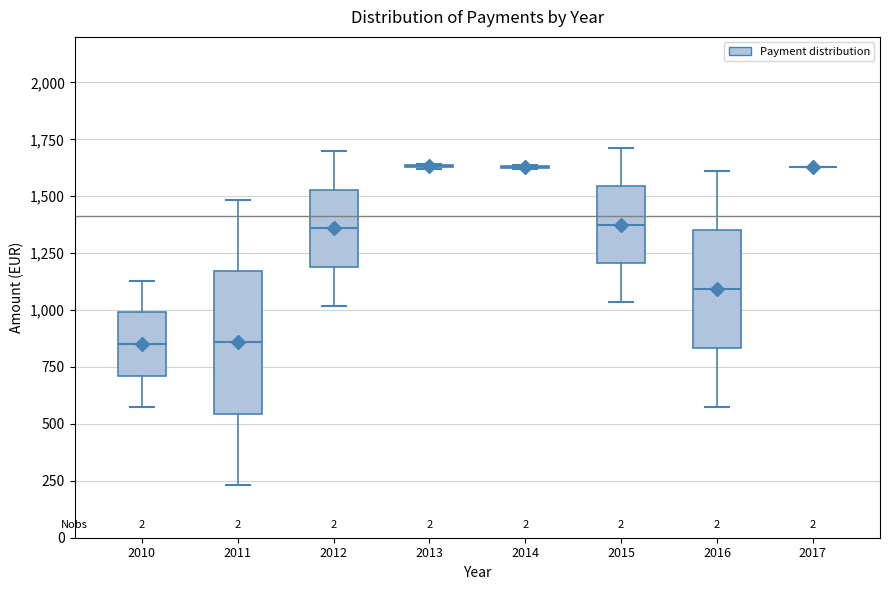

Reading left to right, transcribe this box plot: for each box, give where its median line is, the range the box spans, and where its two whiskers end, as read against the y-axis. The values are not printed on the chart, so give them approximately, as read against the axis.

2010: median 850, box 700 to 1000, whiskers 550 to 1150
2011: median 850, box 550 to 1150, whiskers 250 to 1500
2012: median 1350, box 1200 to 1550, whiskers 1000 to 1700
2013: box collapsed to a line at 1650, whiskers 1600 to 1650
2014: box collapsed to a line at 1650, whiskers 1600 to 1650
2015: median 1350, box 1200 to 1550, whiskers 1050 to 1700
2016: median 1100, box 850 to 1350, whiskers 550 to 1600
2017: box collapsed to a line at 1650, whiskers 1650 to 1650